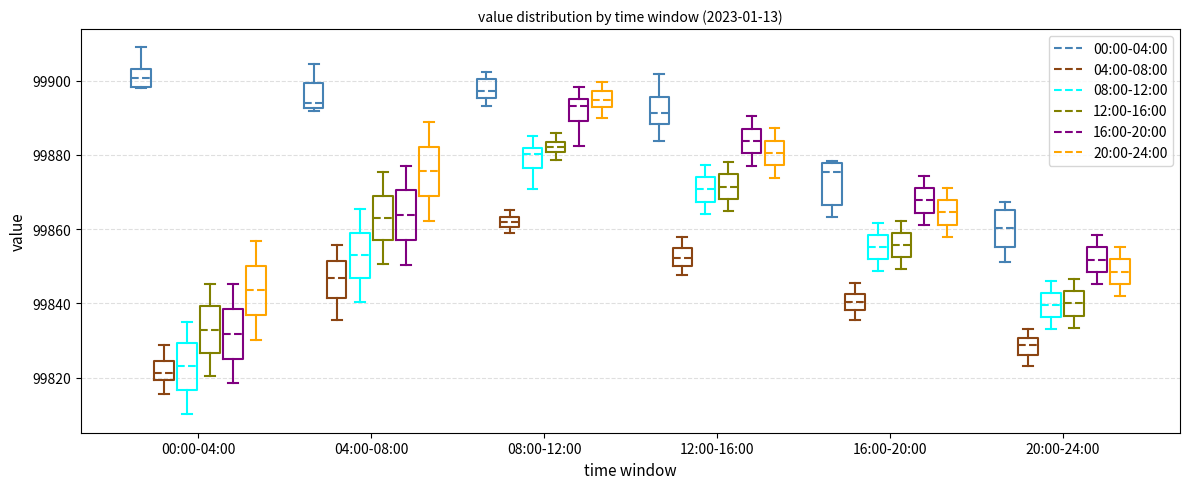

Where does the median line of the box for 00:00-04:00 (00:00-04:00) sit on the y-axis? The values are not printed on the chart, so give them approximately, as read against the axis.

99900